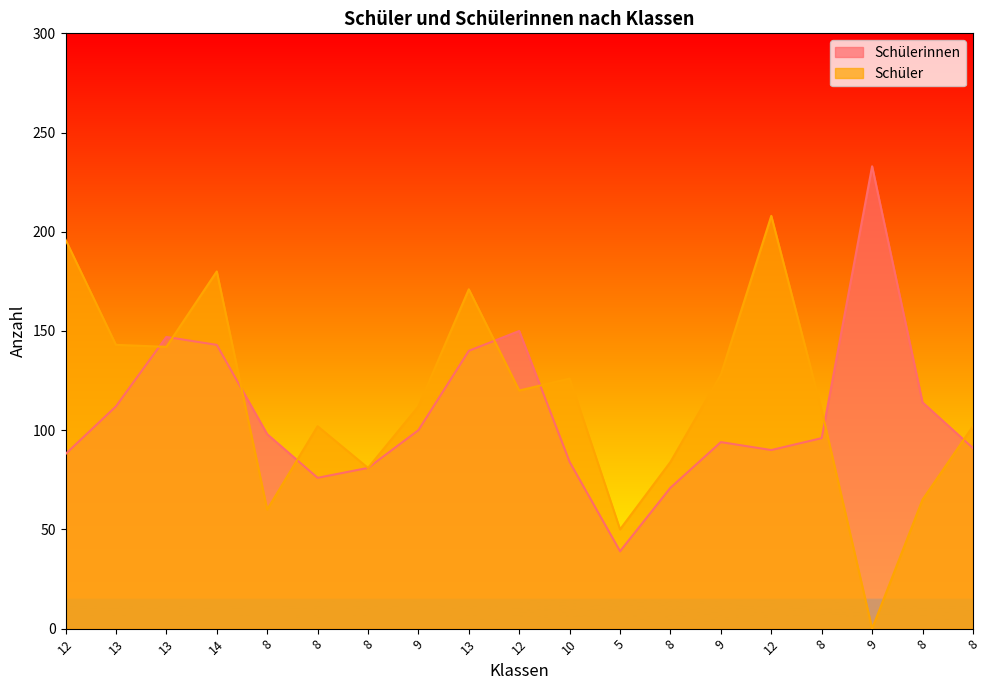

What is the label of the 2nd point from the right?

8